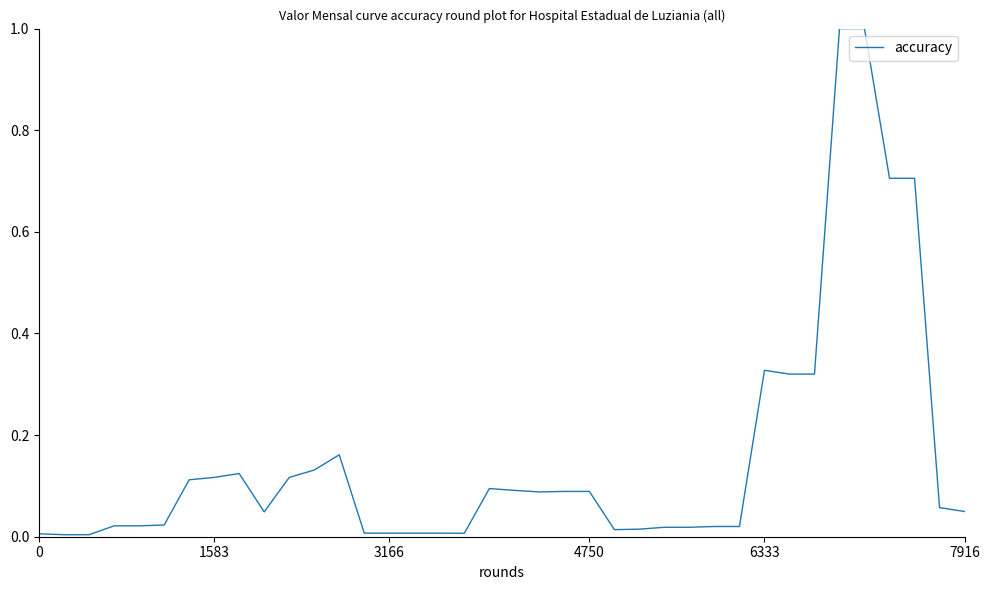

What is the greatest value displayed?

1.0